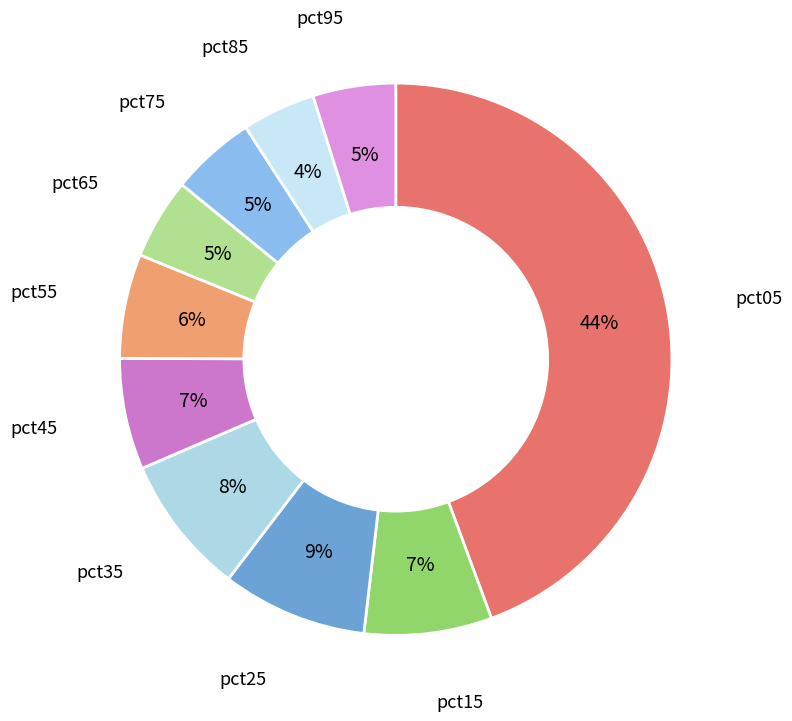

Count the number of slices in the pie.

10